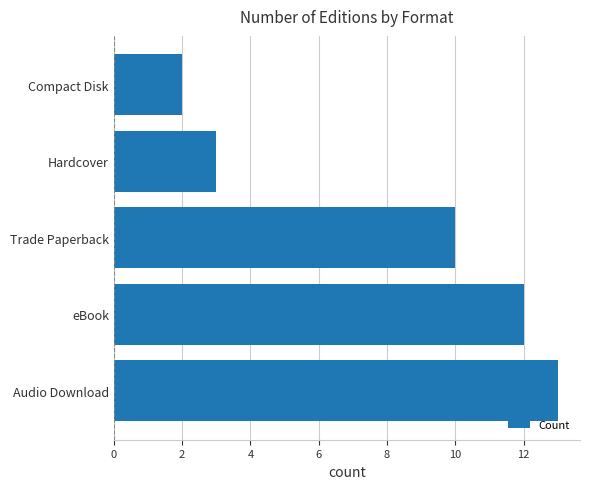

Count the number of data series in this chart.

1